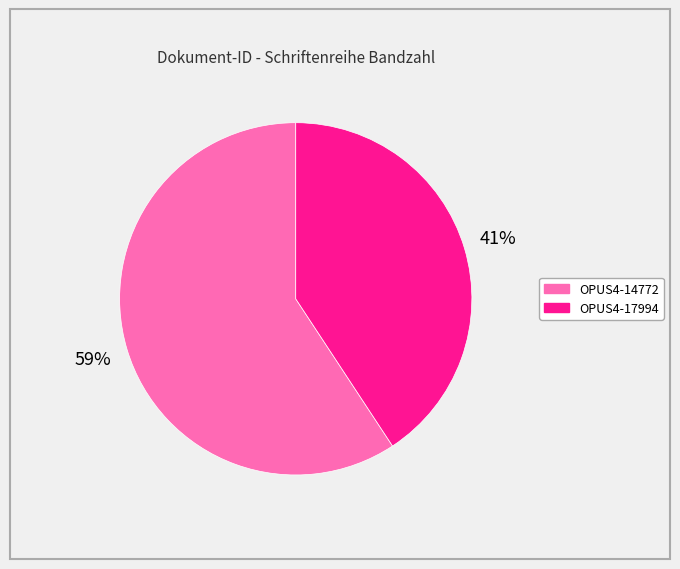

Rank the categories by value from highest to lowest.

OPUS4-14772, OPUS4-17994